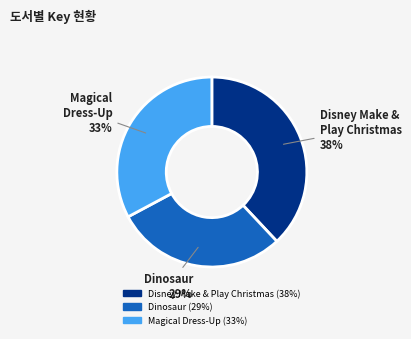

Is there a majority slice in this chart?

No